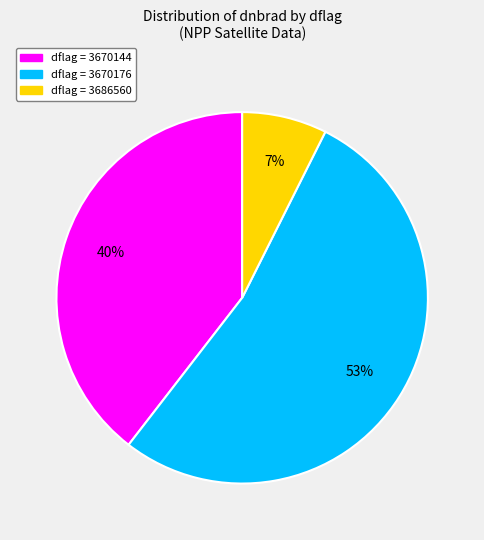

How many slices are in this pie chart?

3